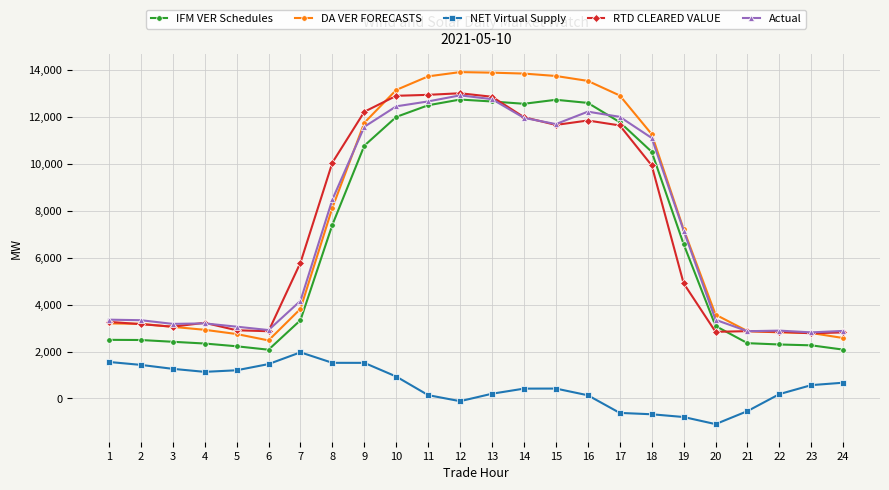

How many values in NET Virtual Supply are below zero?

6